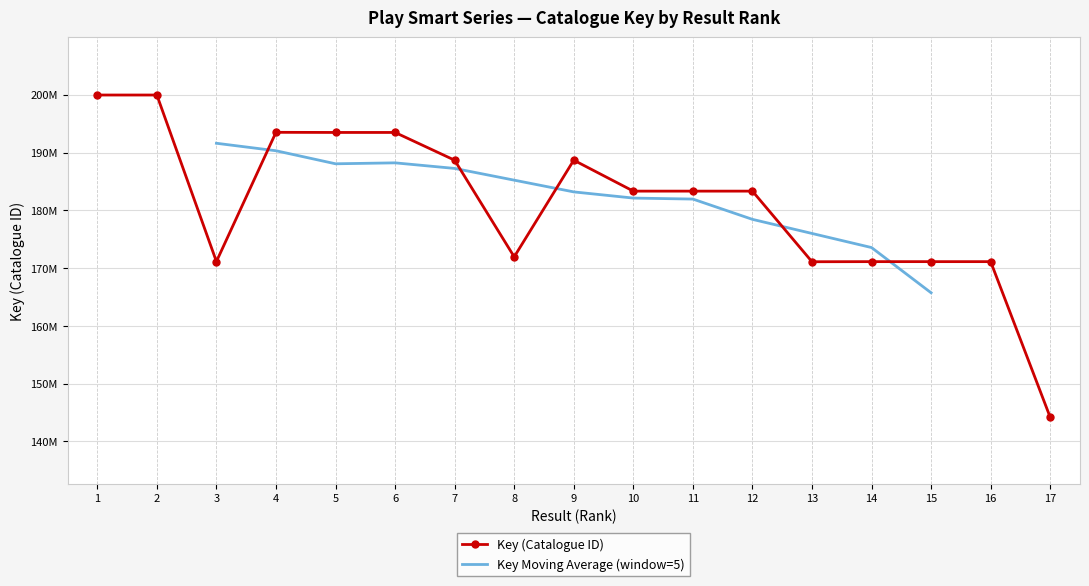

Approximately how many times larger is the value at 12 compared to 17?

1.3